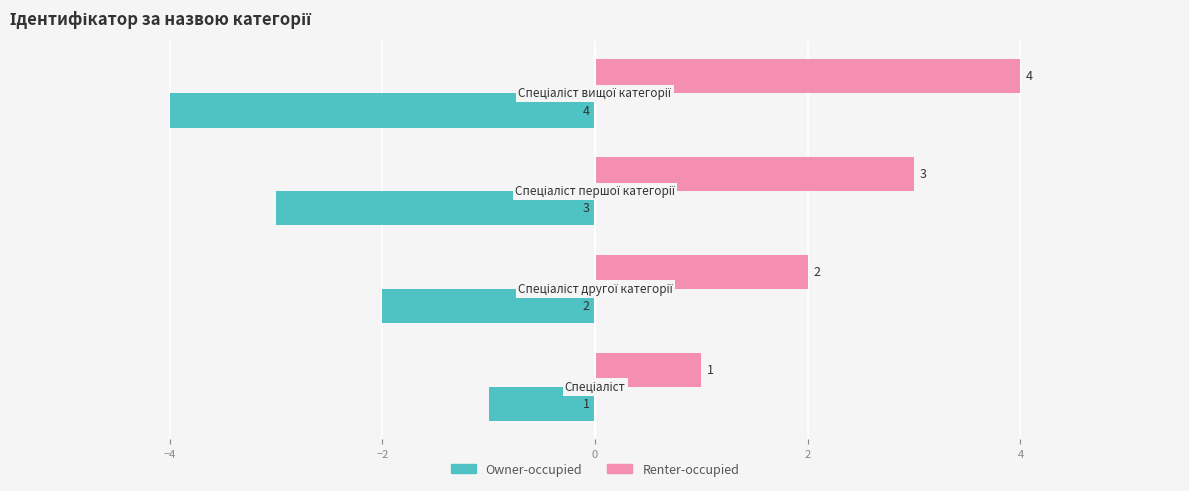

At how many categories does at least one series exceed -3?

4